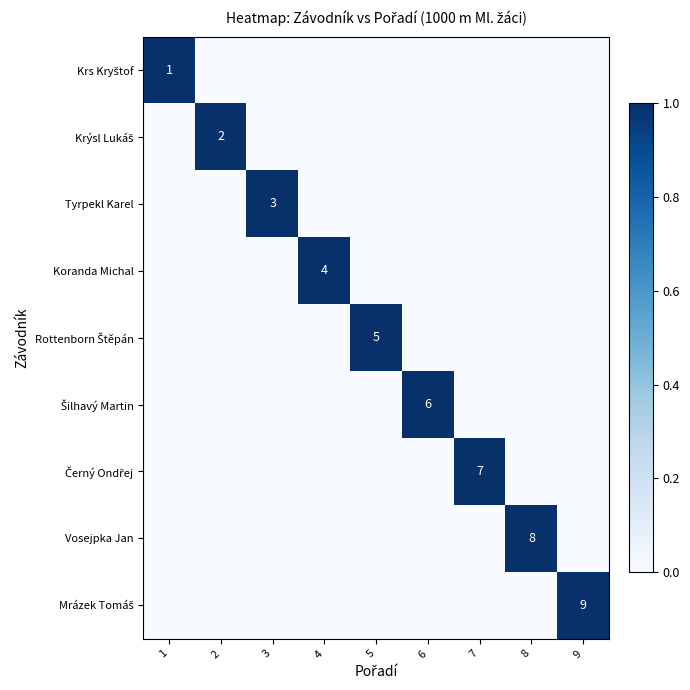

What is the total value across all series at 4?

1